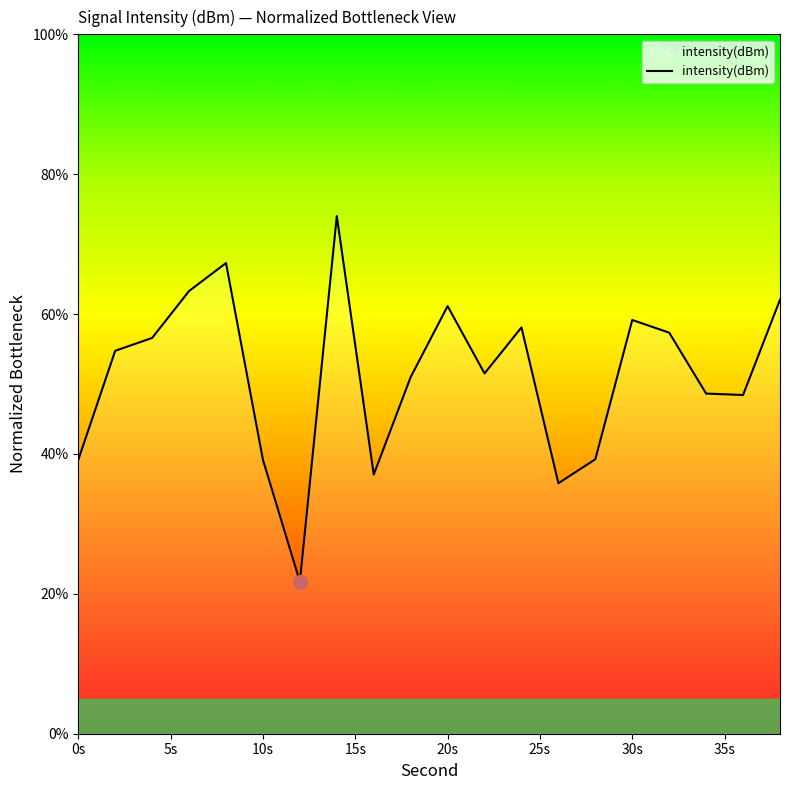

What is the difference between the maximum and minimum values?

52.3